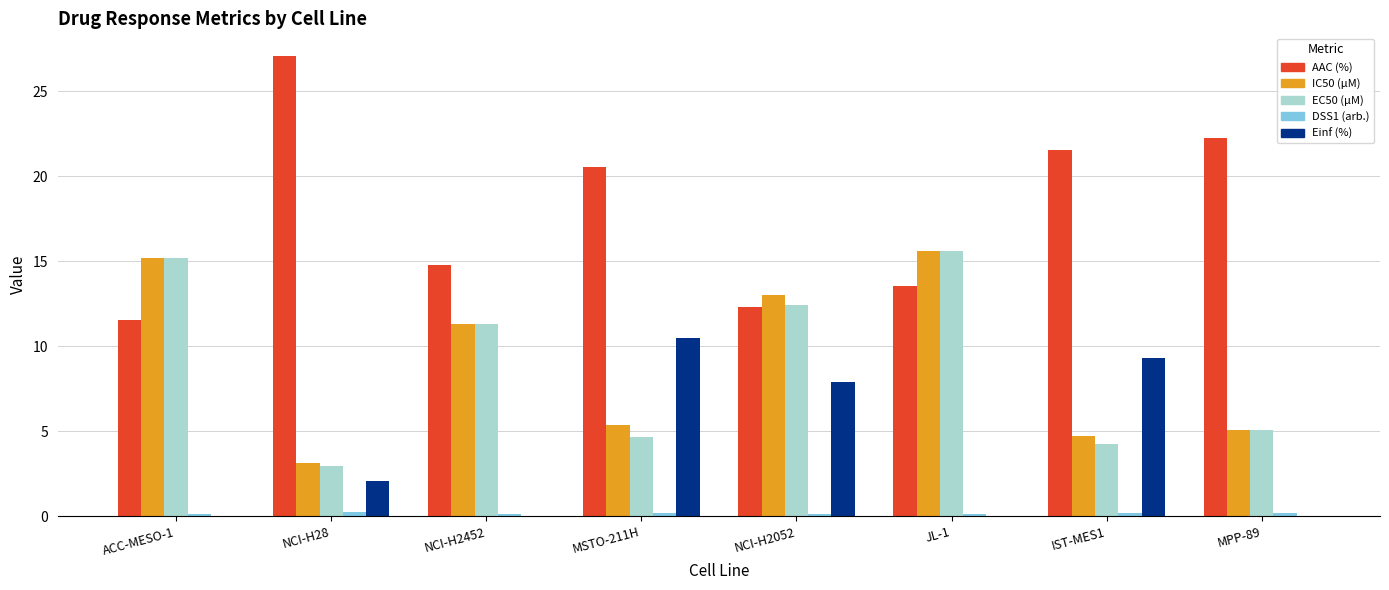

Which series has the largest total across all categories?

AAC (%)